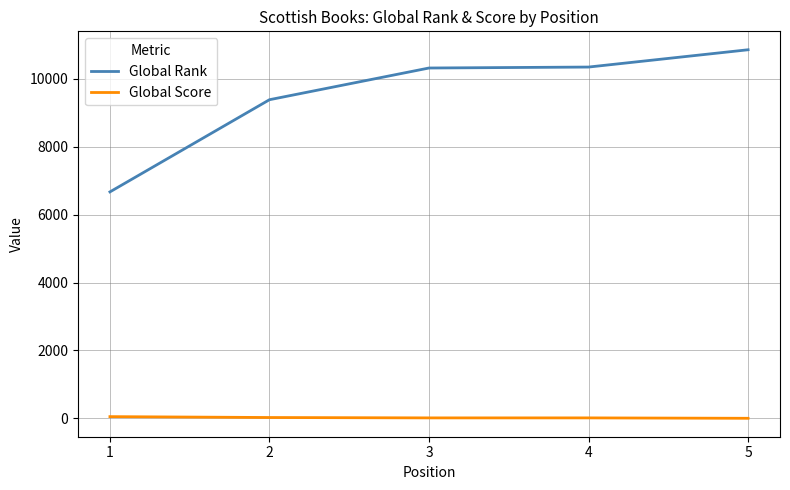

How many series are shown in this chart?

2